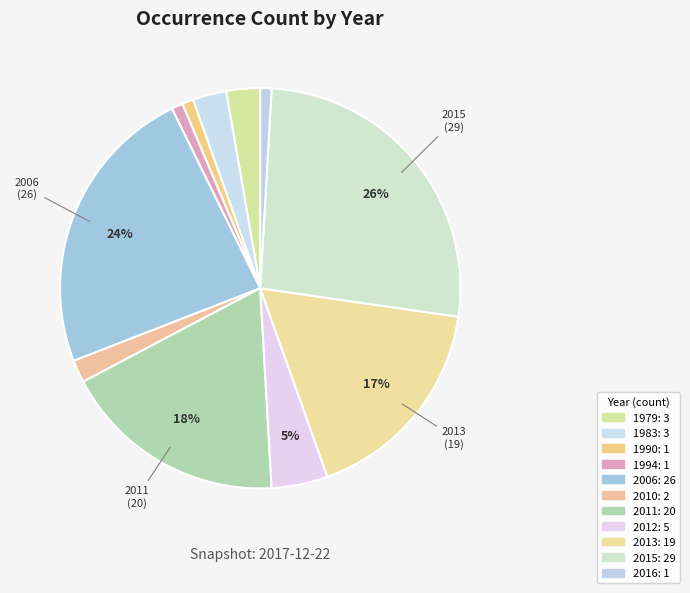

To the nearest percent, what percentage of the pie is 2015?

26%